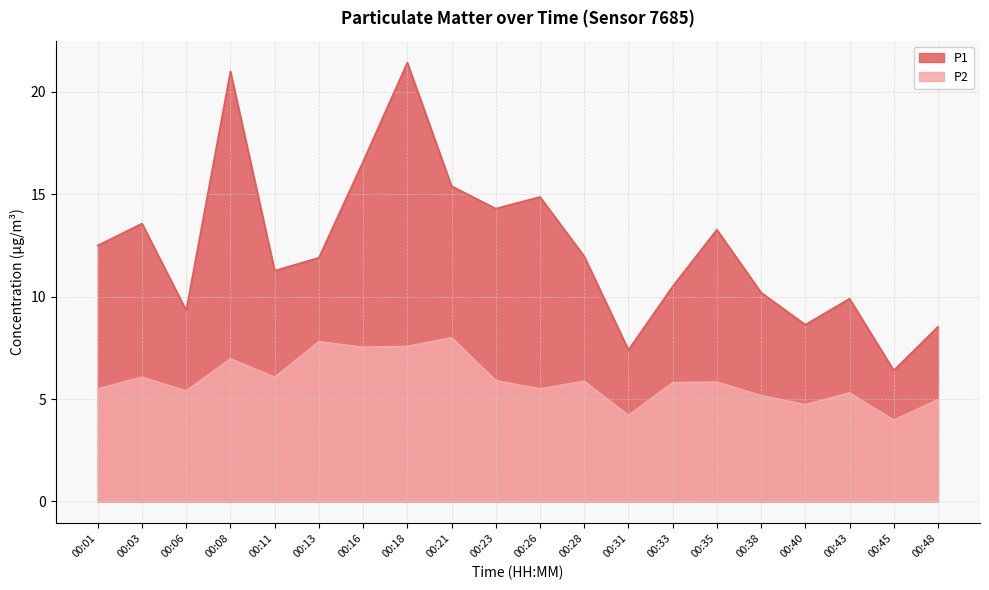

How many interior local valleys does the P2 series have?

7